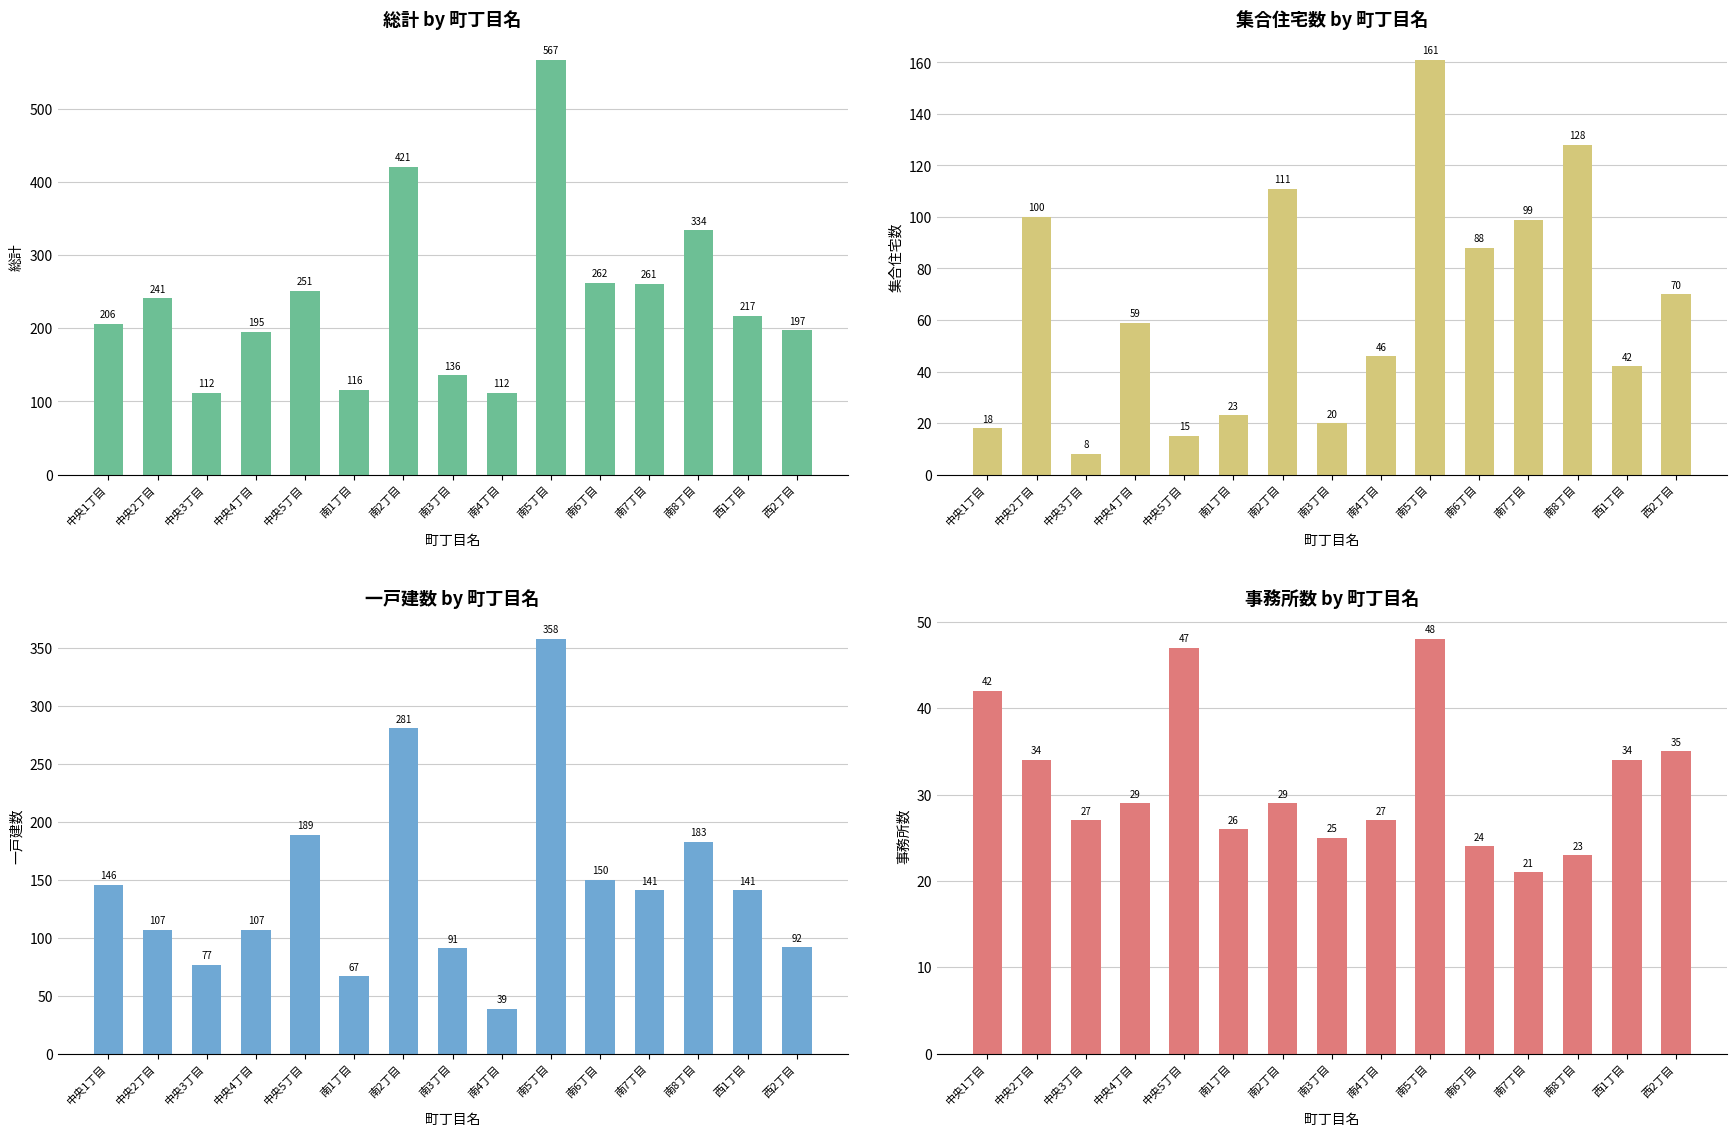

What is the highest value of the 事務所数 series?

48